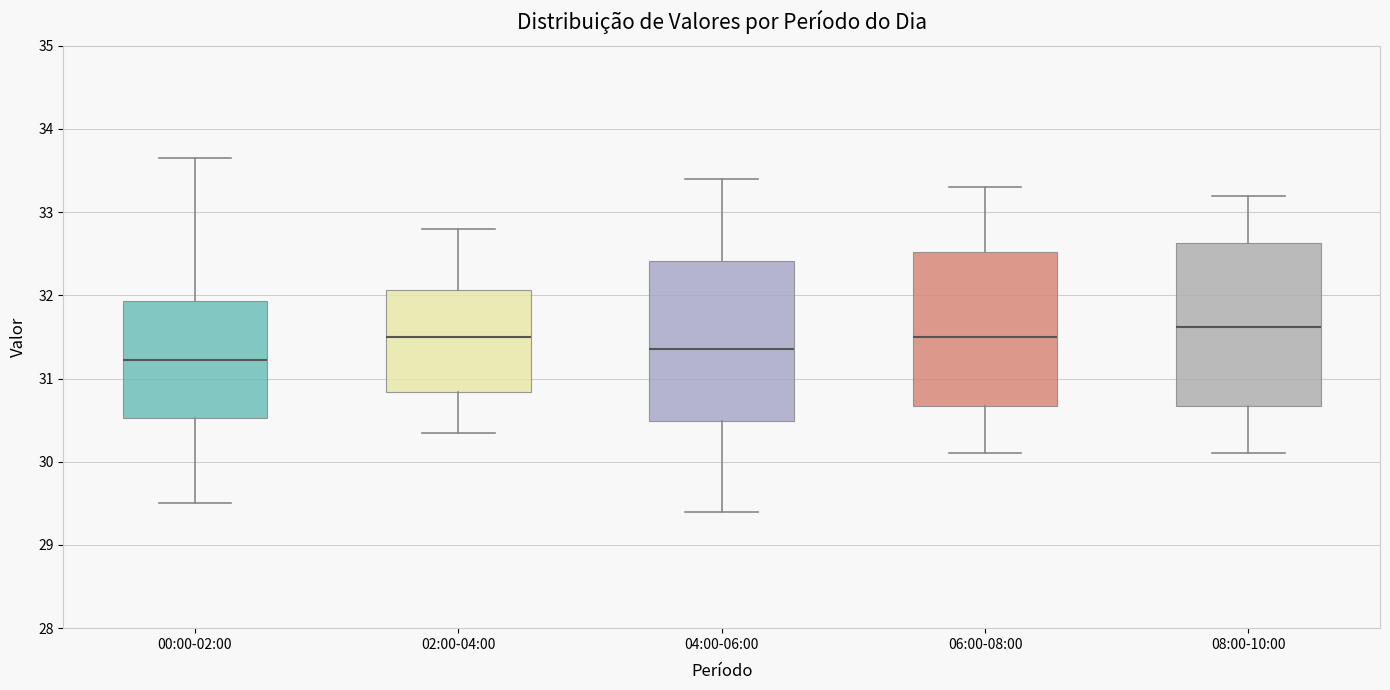

Which box's median line is the highest?

08:00-10:00